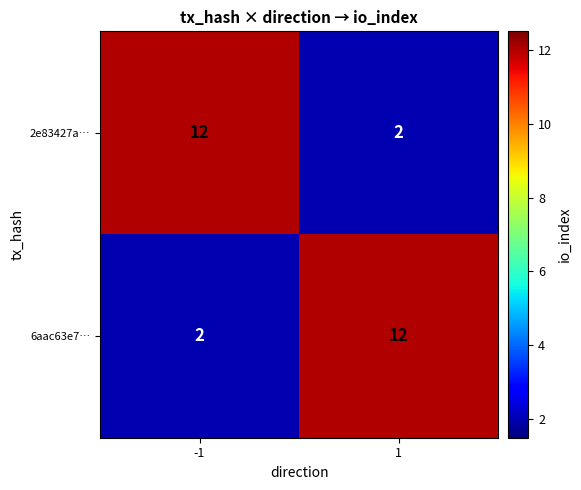

What is the maximum value shown in the chart?

12